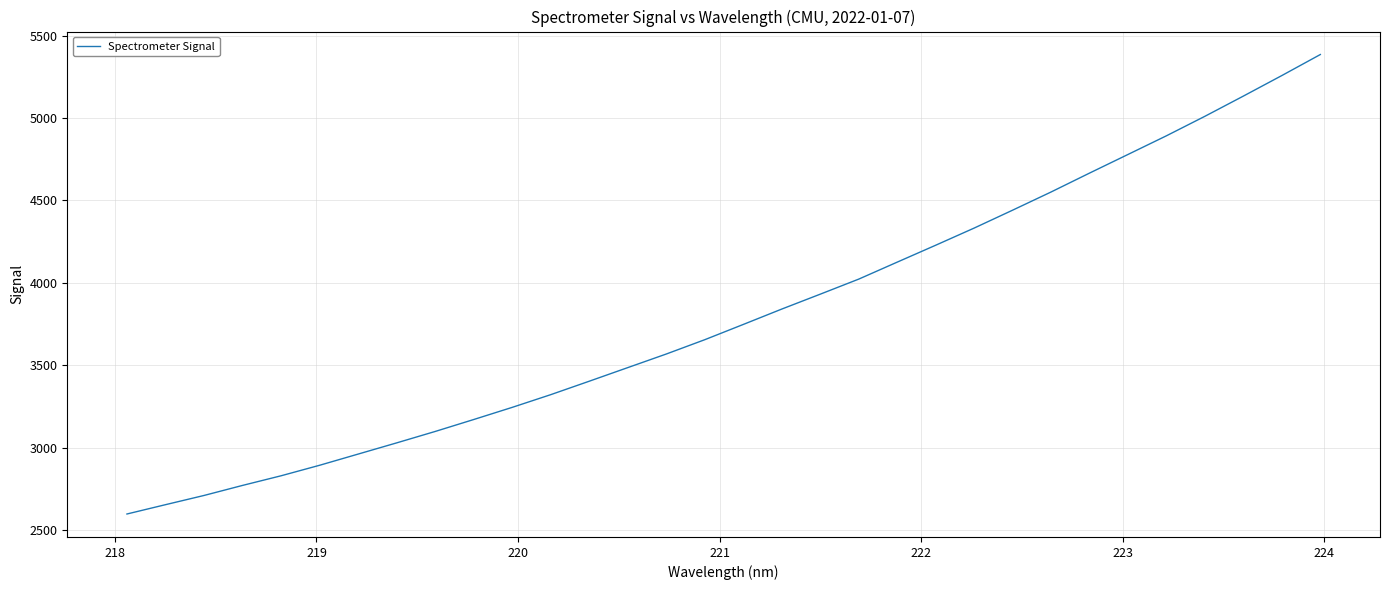

What is the difference between the maximum and minimum values?

2788.4